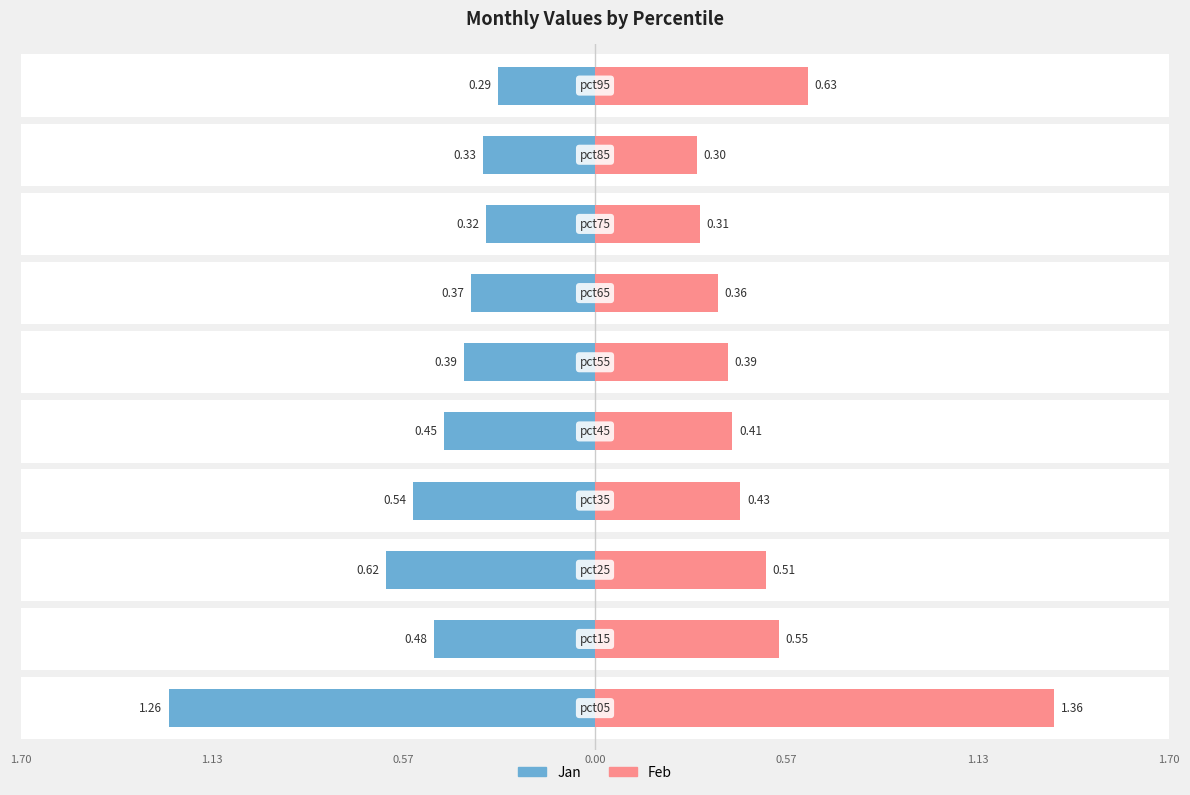

List the series in order of their overall mean, highest first.

Feb, Jan